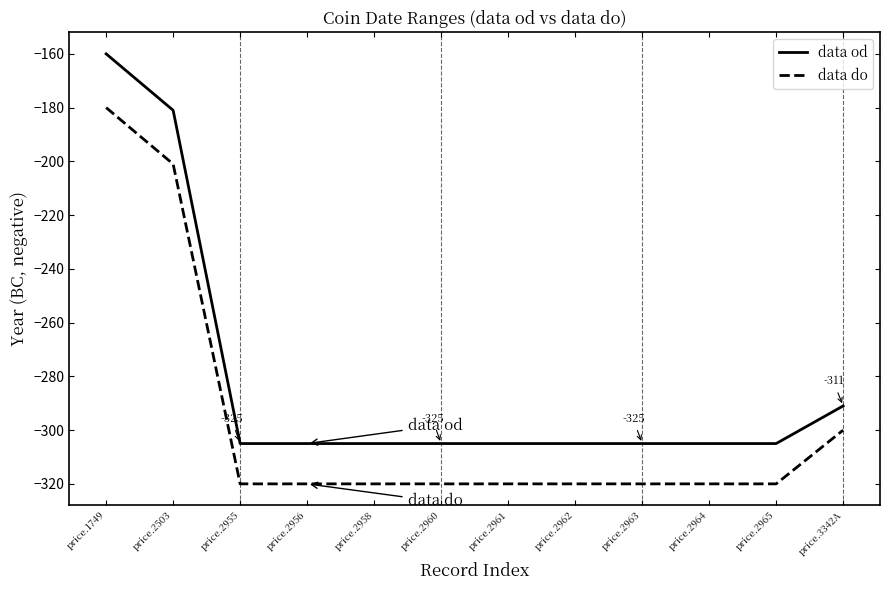

What position from the right is price.2956?

9